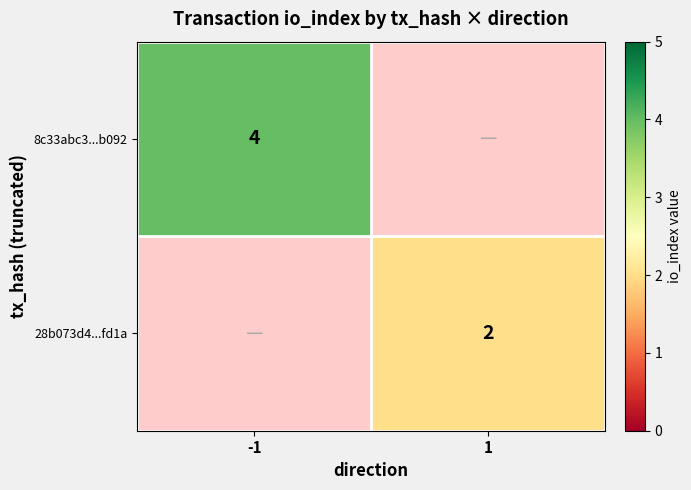

The 8c33abc3...b092 series shows 4 at -1. True or false?

True